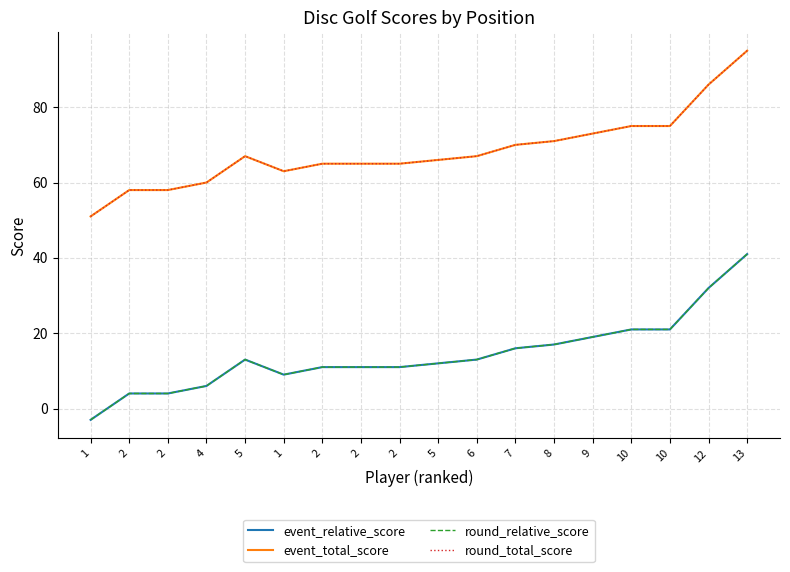

True or false: event_relative_score and round_relative_score cross at least once.

False